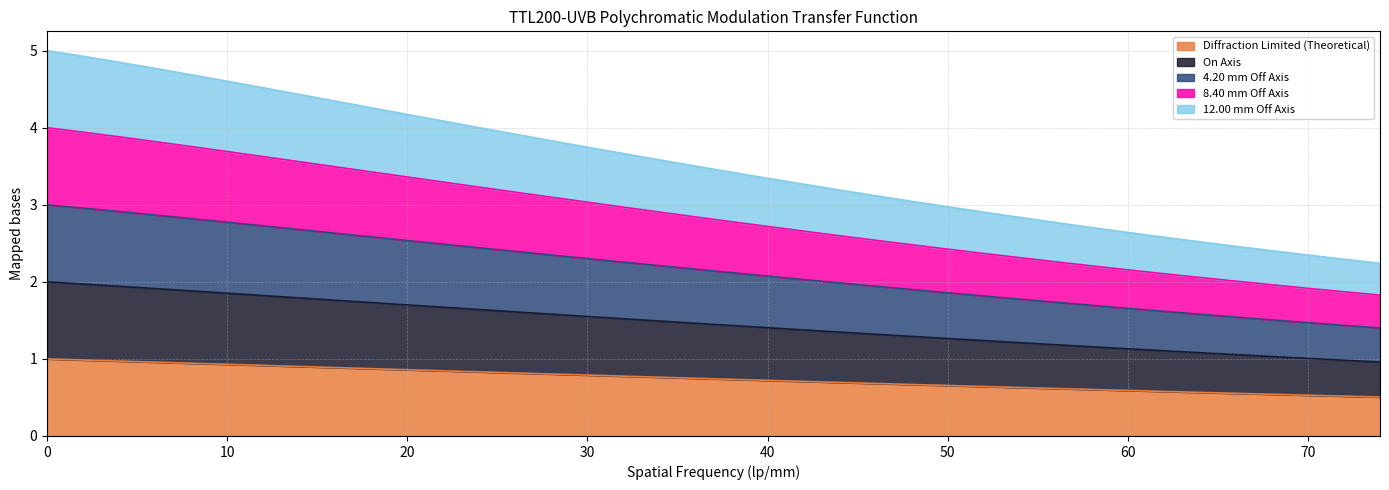

What is the lowest value of the Diffraction Limited (Theoretical) series?

0.5